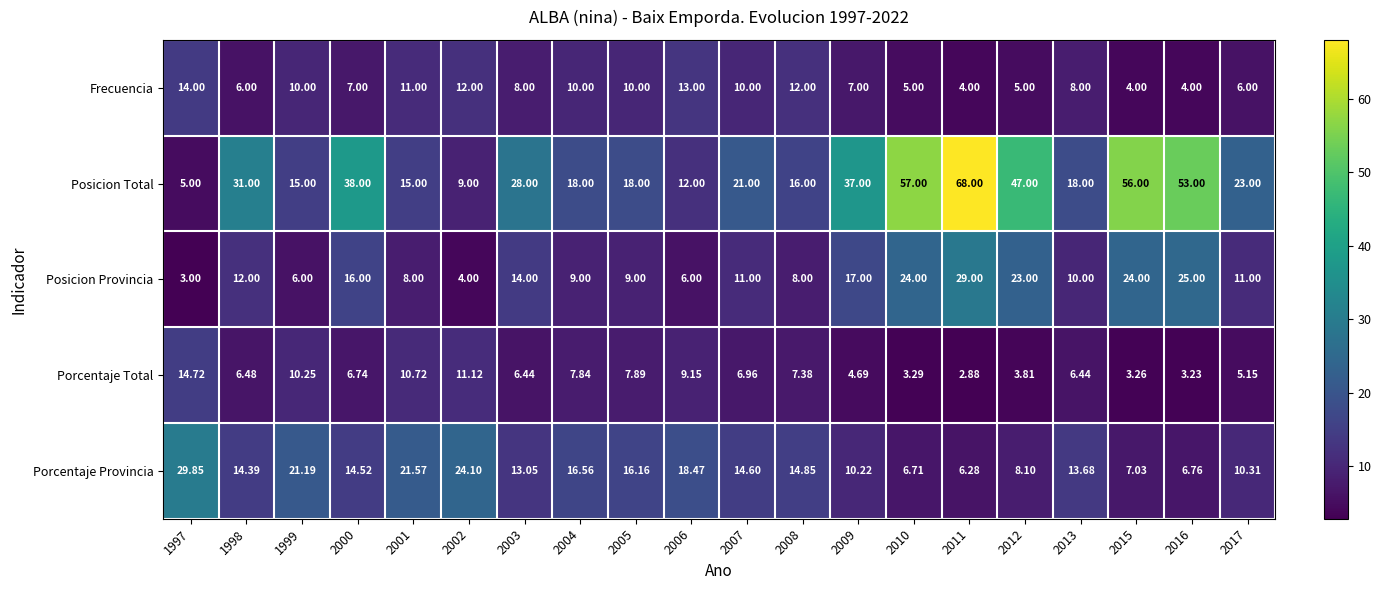

What is the difference between the highest and lowest values at 2003?

21.6